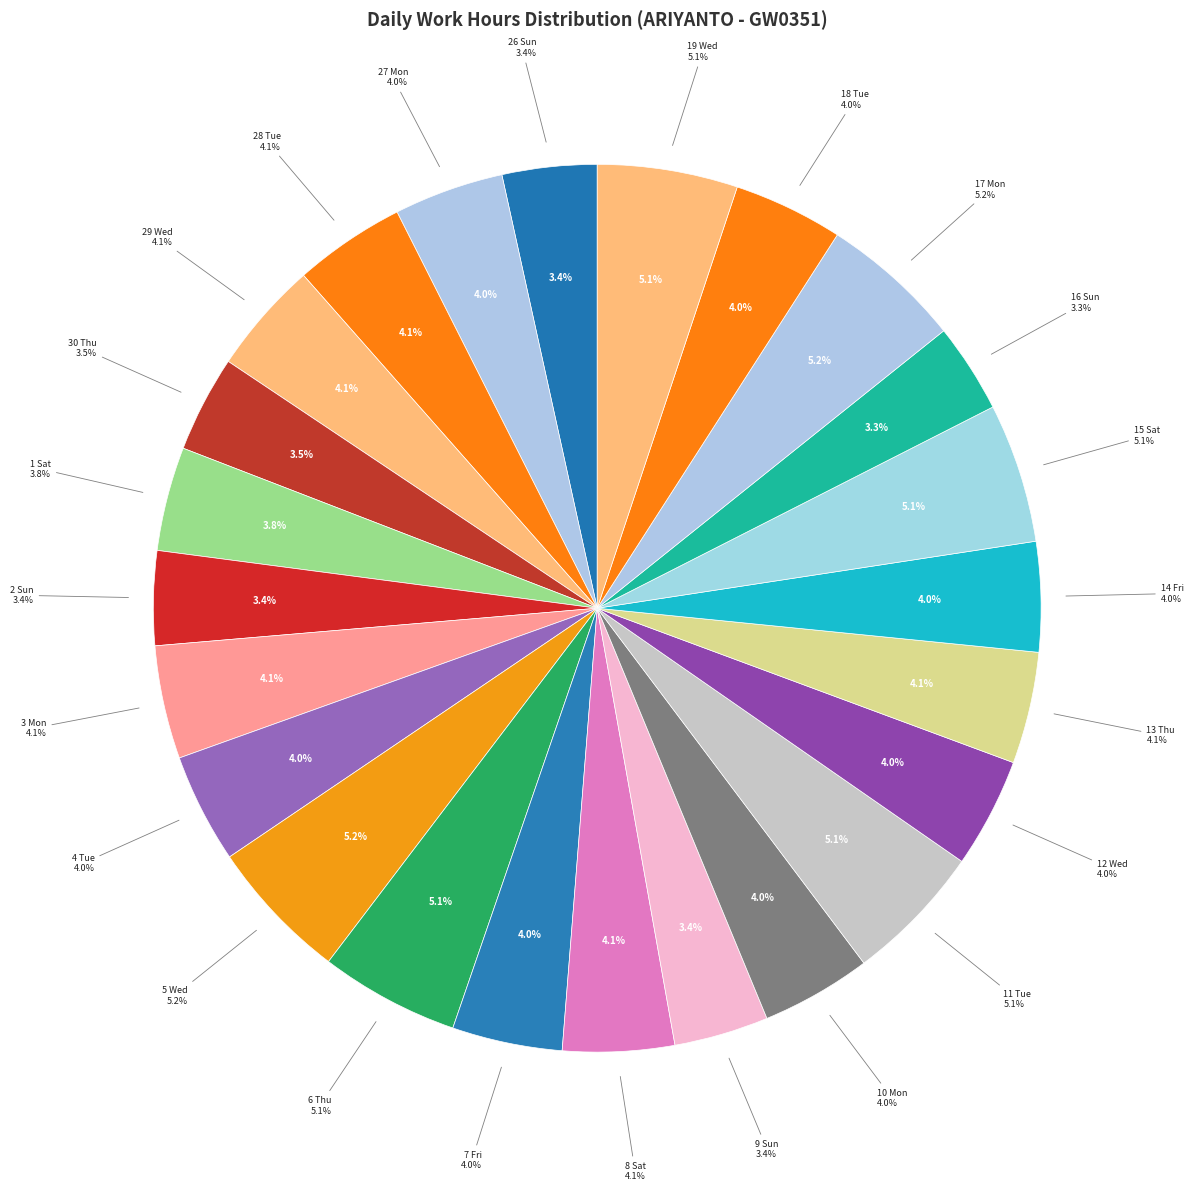

True or false: 30 Thu accounts for 1% of the total.

False